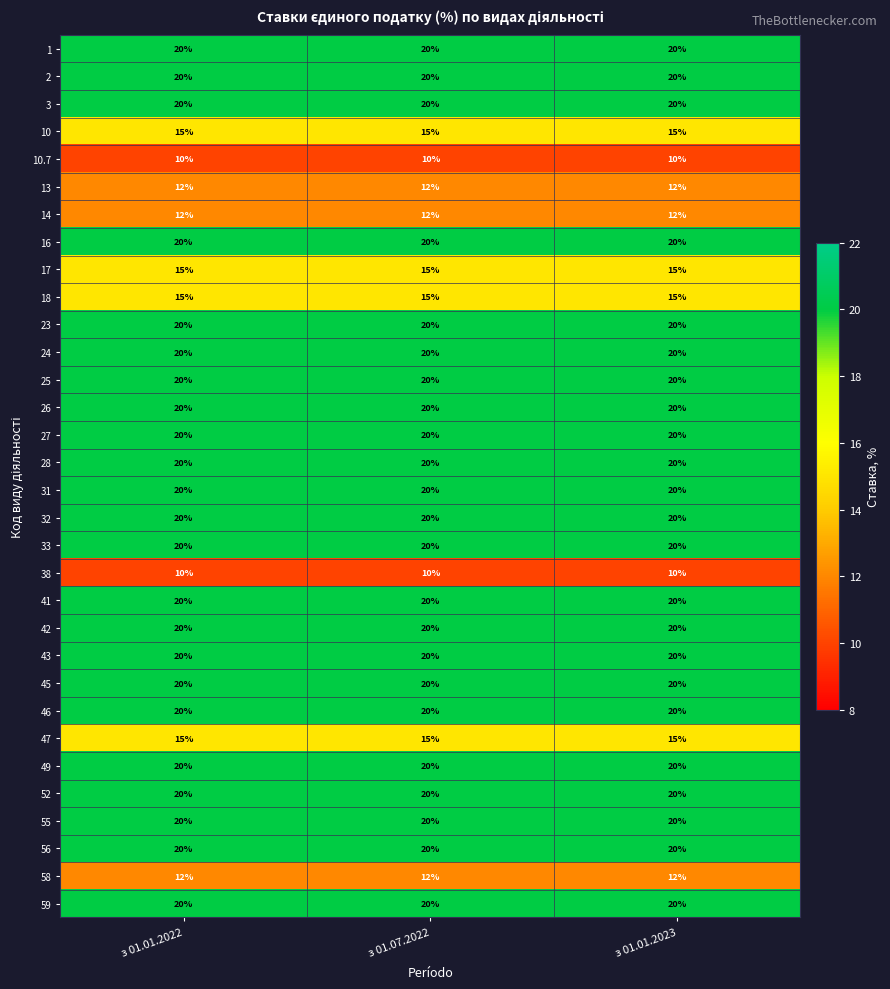

What is the total value across all series at з 01.01.2023?

576